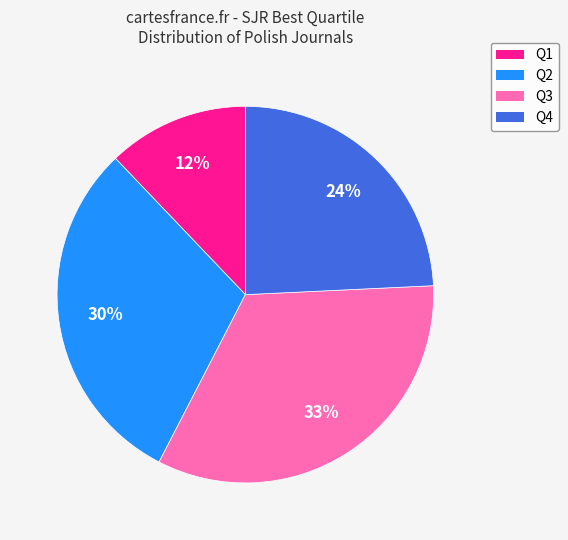

How many segments does this pie chart have?

4